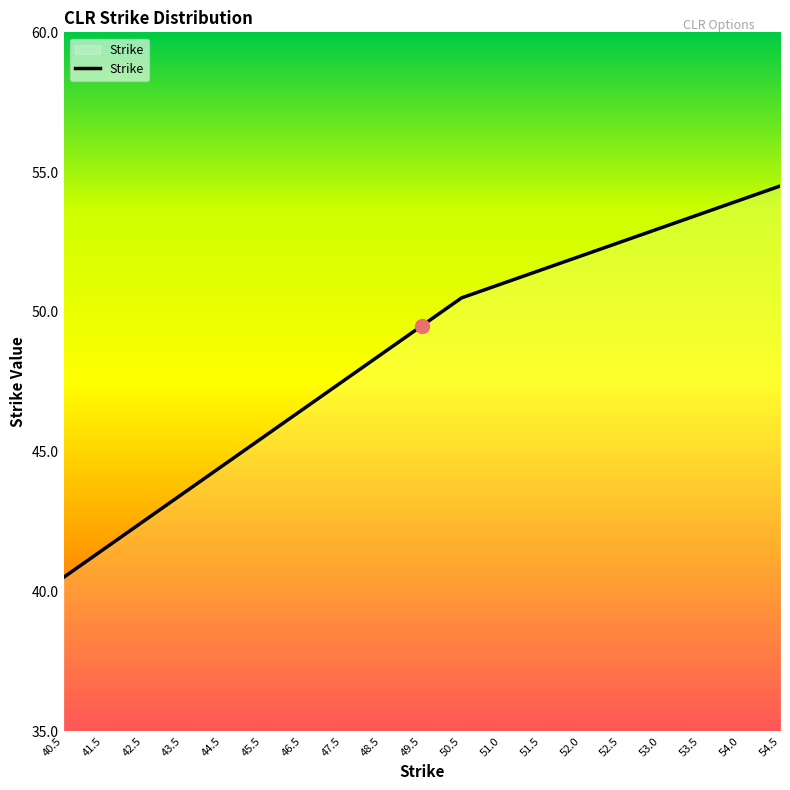

At which label does the data first exceed 49?

49.5